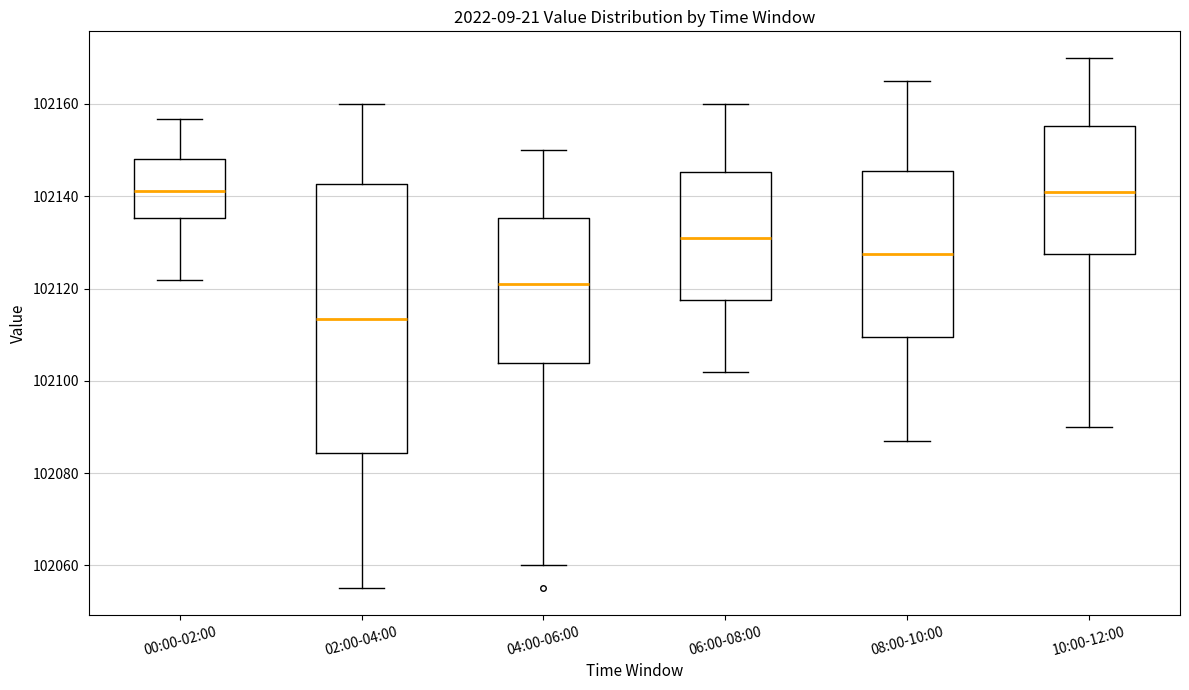

Reading left to right, transcribe this box plot: for each box, give where its median line is, the range the box spans, and where its two whiskers end, as read against the y-axis. The values are not printed on the chart, so give them approximately, as read against the axis.

00:00-02:00: median 102142, box 102136 to 102148, whiskers 102122 to 102156
02:00-04:00: median 102114, box 102084 to 102142, whiskers 102056 to 102160
04:00-06:00: median 102122, box 102104 to 102136, whiskers 102060 to 102150
06:00-08:00: median 102132, box 102118 to 102146, whiskers 102102 to 102160
08:00-10:00: median 102128, box 102110 to 102146, whiskers 102088 to 102166
10:00-12:00: median 102142, box 102128 to 102156, whiskers 102090 to 102170